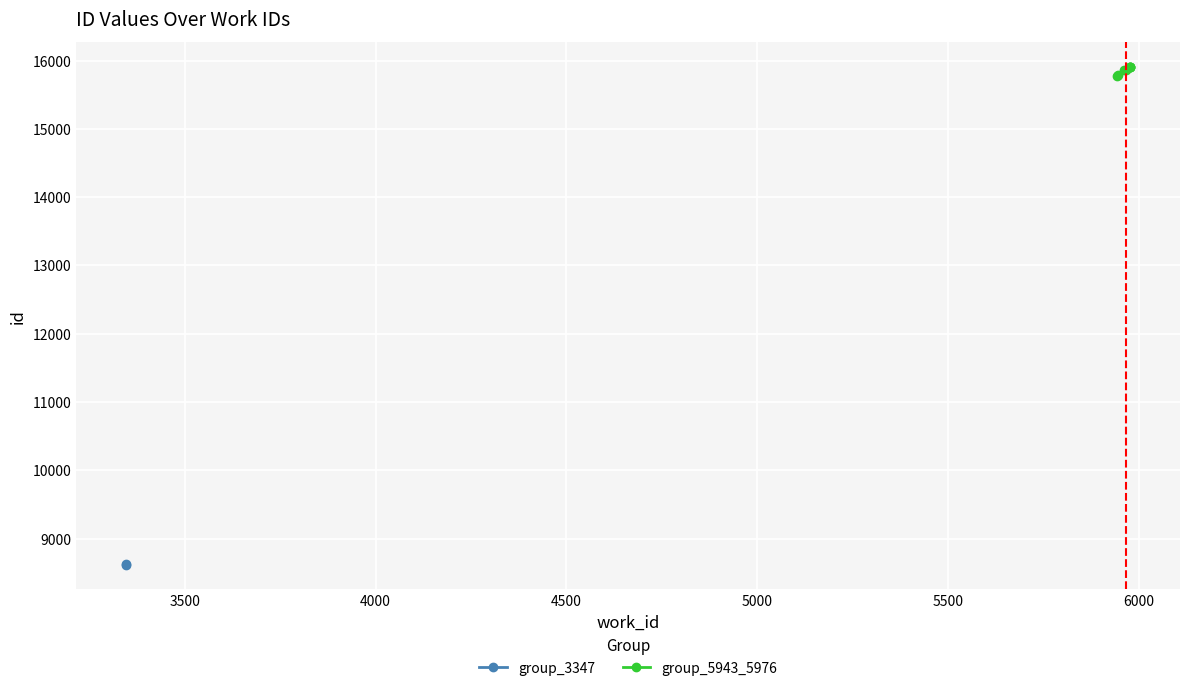

What is the value of the 6th point from the left?

15903